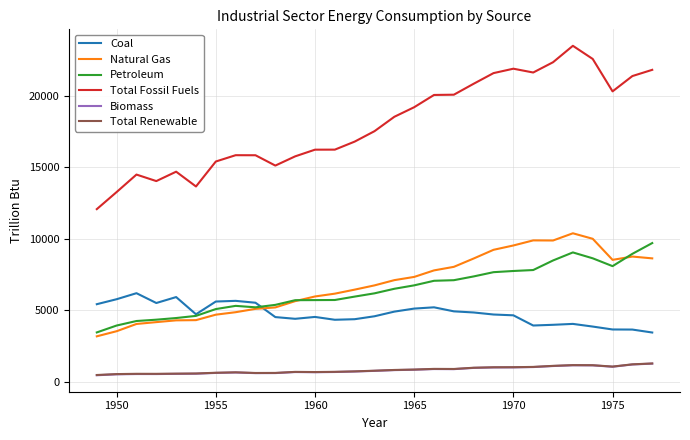

True or false: Biomass and Petroleum cross at least once.

False